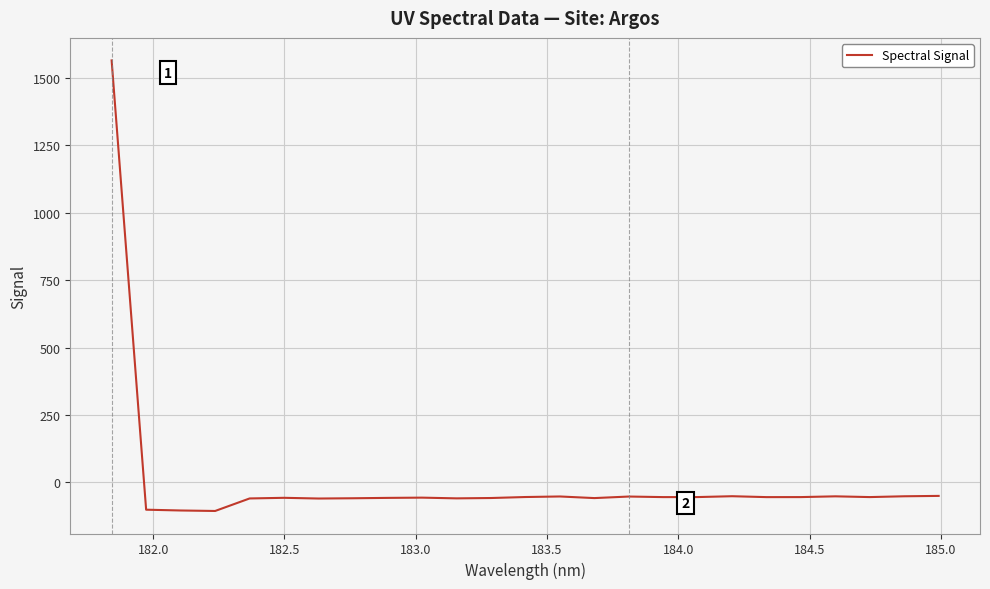

What is the minimum value shown in the chart?

-105.7